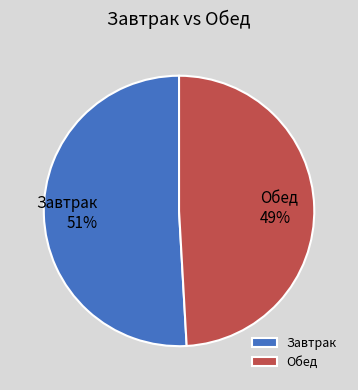

Is it true that Обед is 49% of the pie?

True